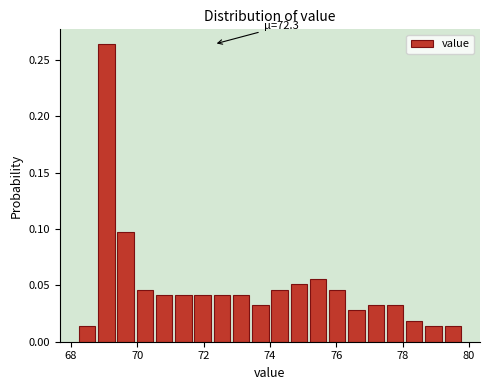

Read against the x-axis, roughly where is the centre of the tallest bar?

69.0